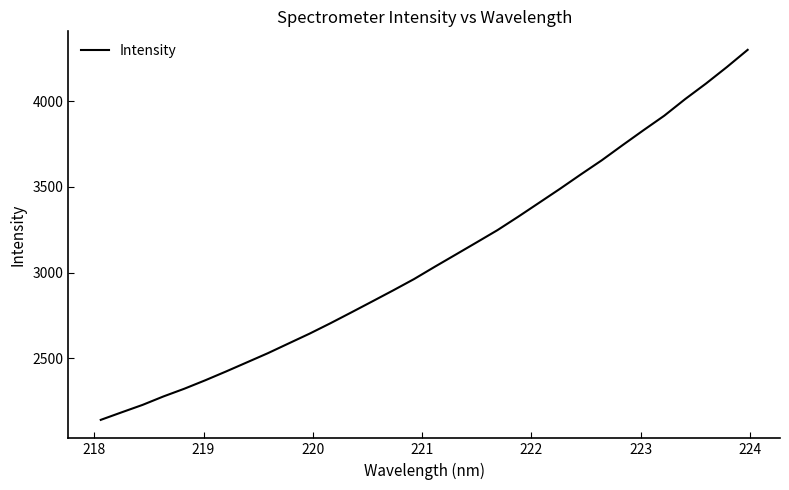

Does the chart display data point markers on the line(s)?

No